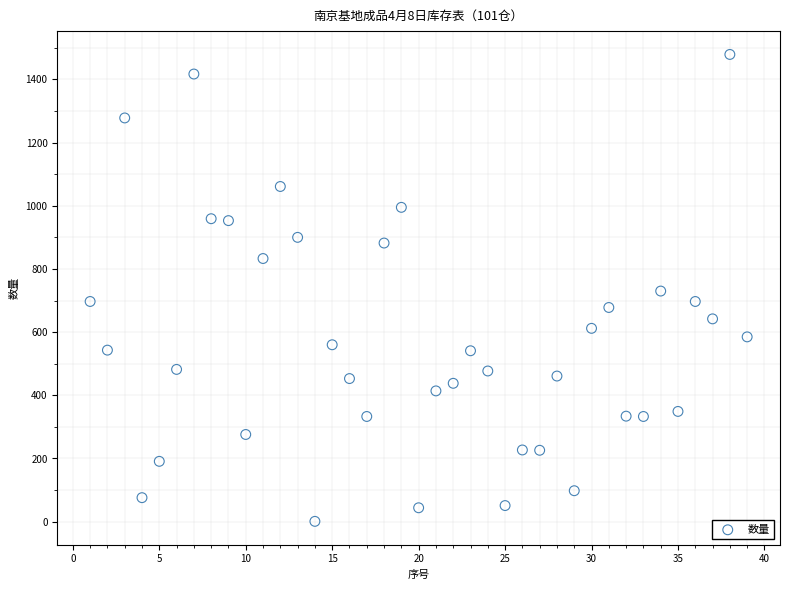

What is the range of X values (max minus min)?

38